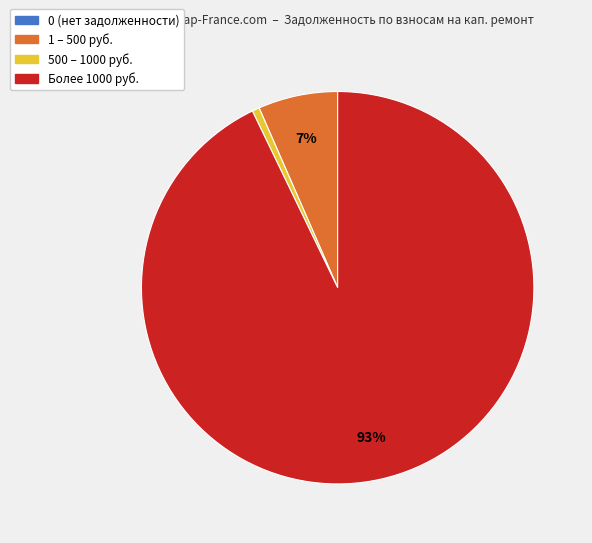

Is there a majority slice in this chart?

Yes